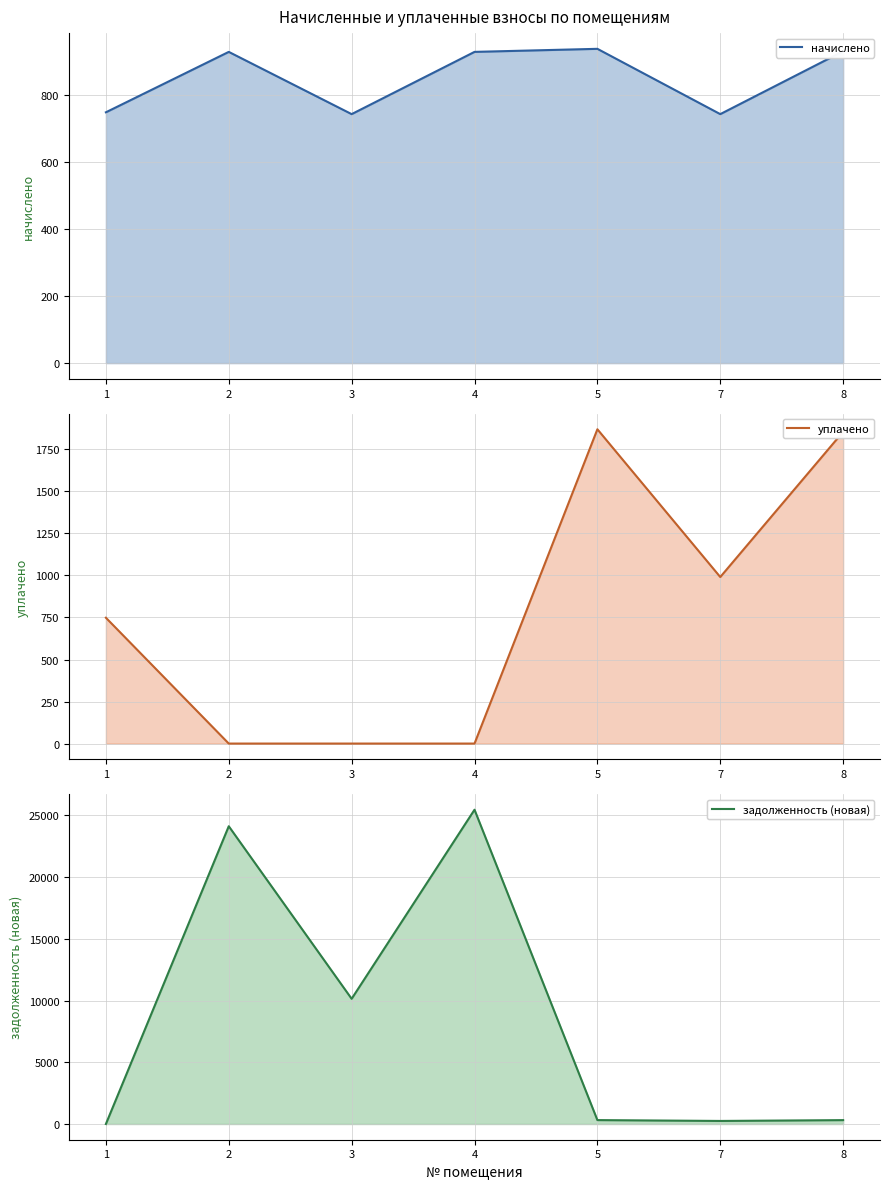

What is the difference between the maximum and minimum values in the начислено series?

194.9